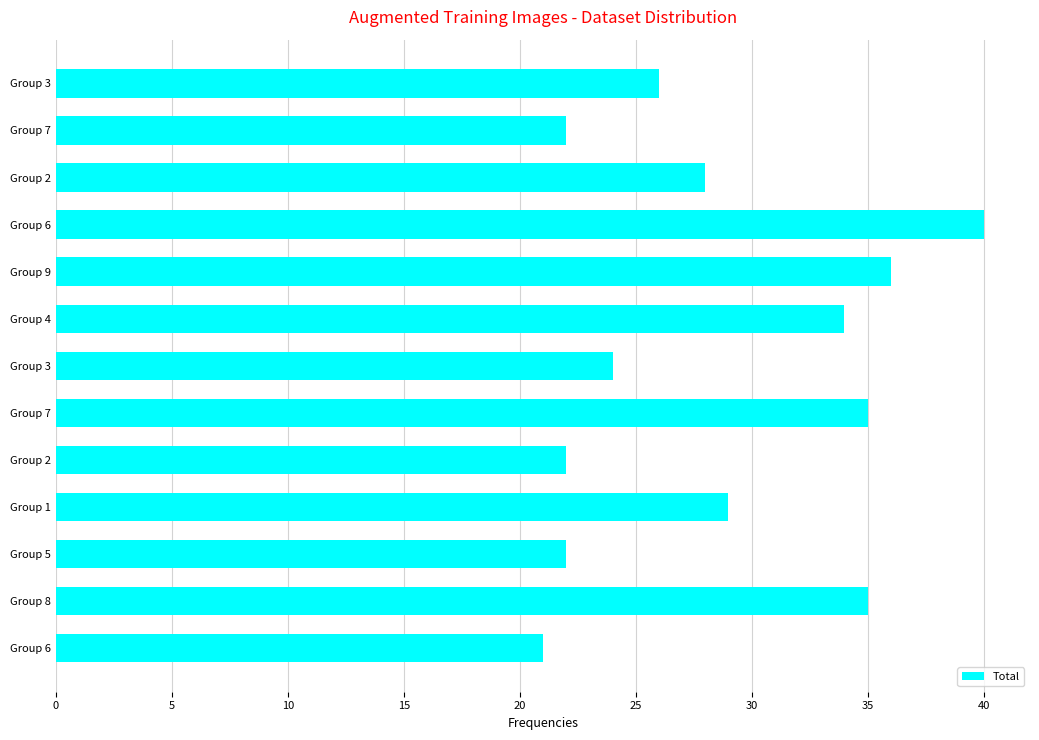

Does the chart contain any negative values?

No